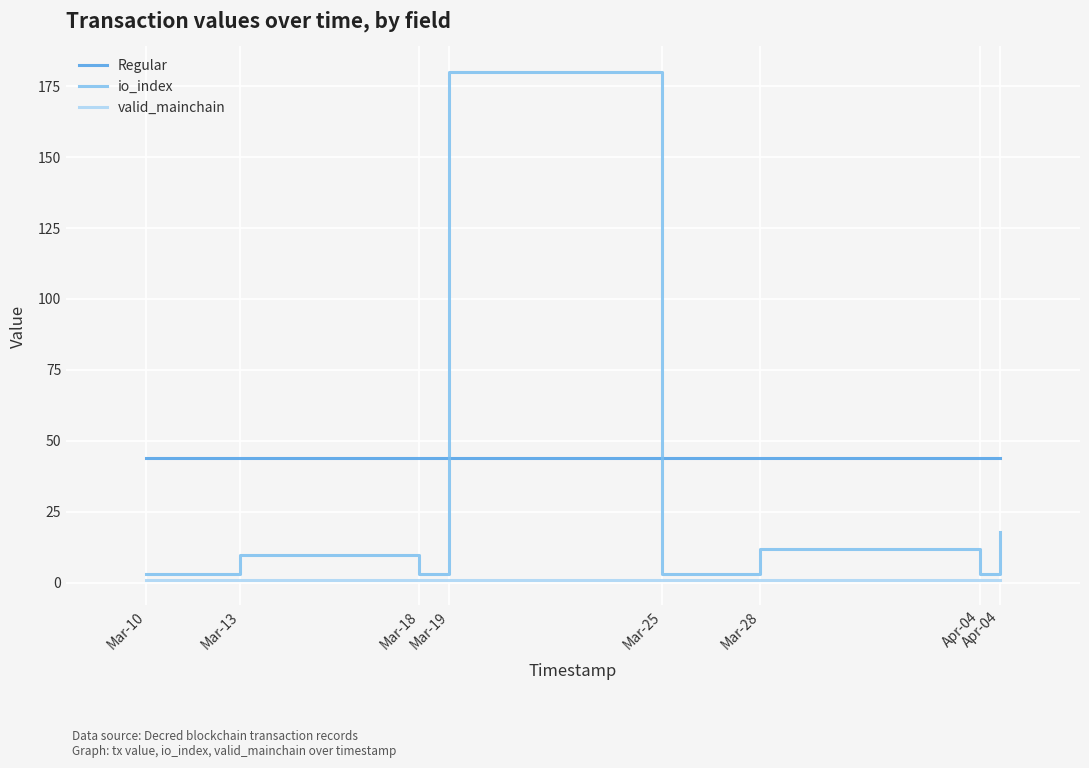

Rank the categories by valid_mainchain value from lowest to highest.

Mar-10, Mar-13, Mar-18, Mar-19, Mar-25, Mar-28, Apr-04, Apr-04